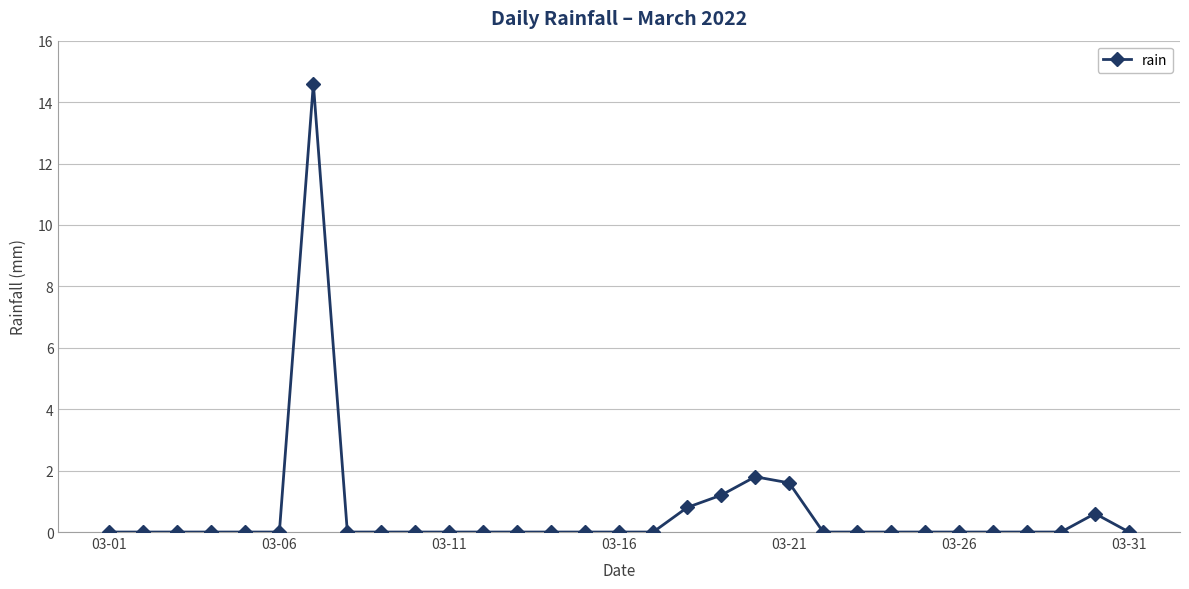

What is the value of the 30th point from the left?

0.6